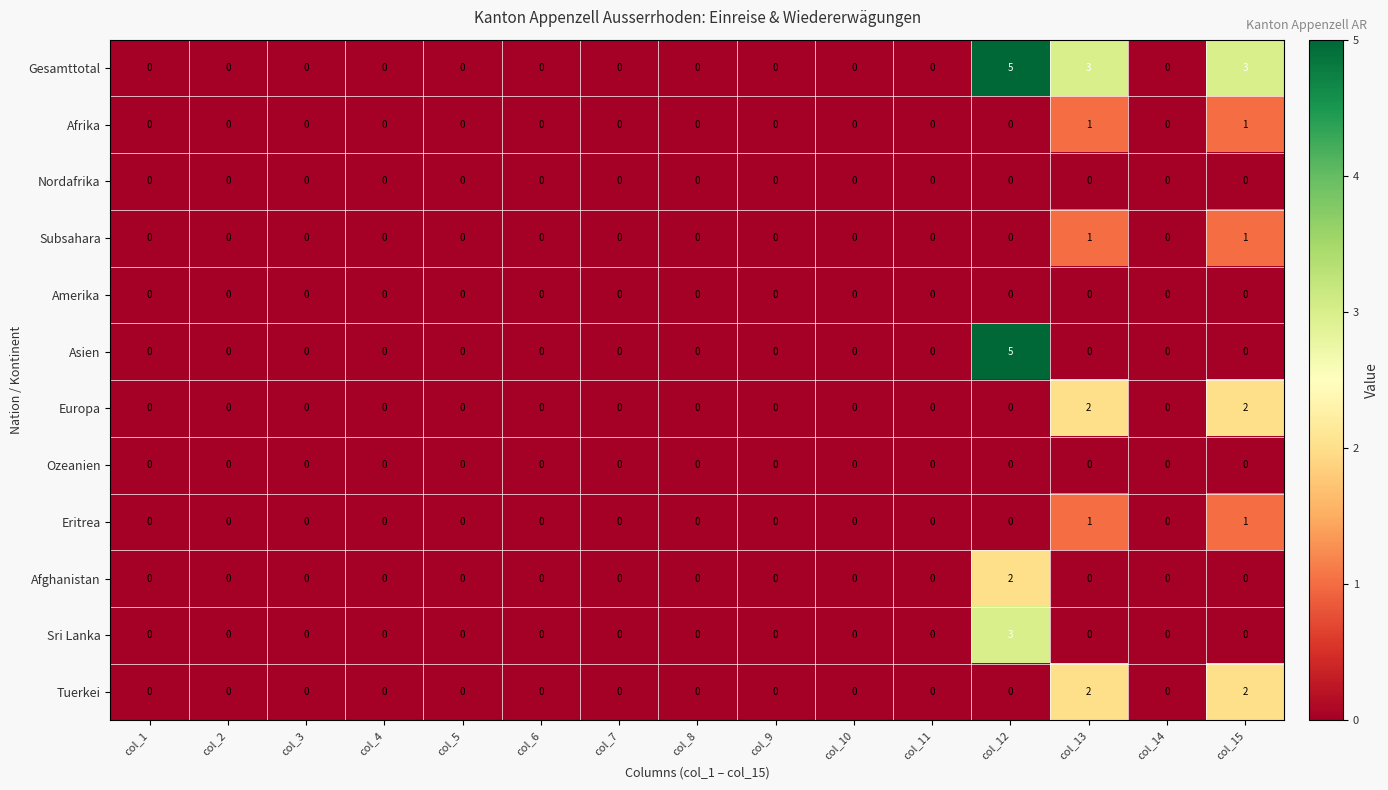

What is the difference between the highest and lowest values at col_12?

5